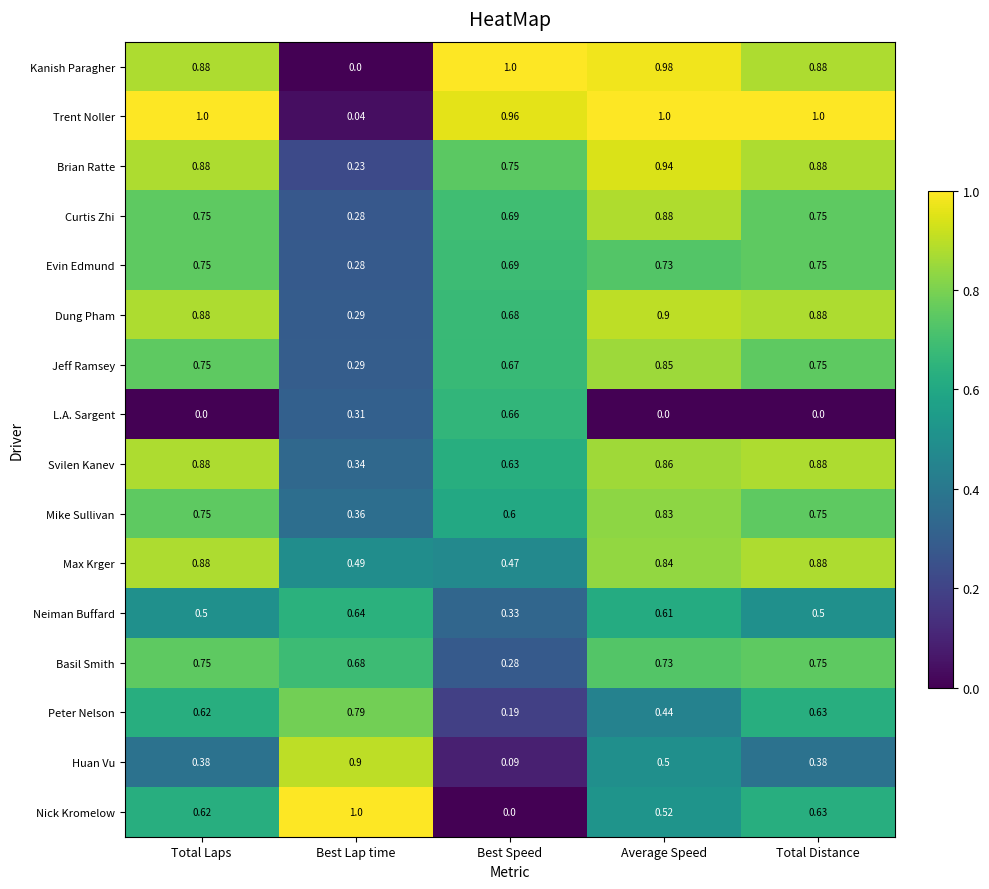

Which series has the largest total across all categories?

Trent Noller